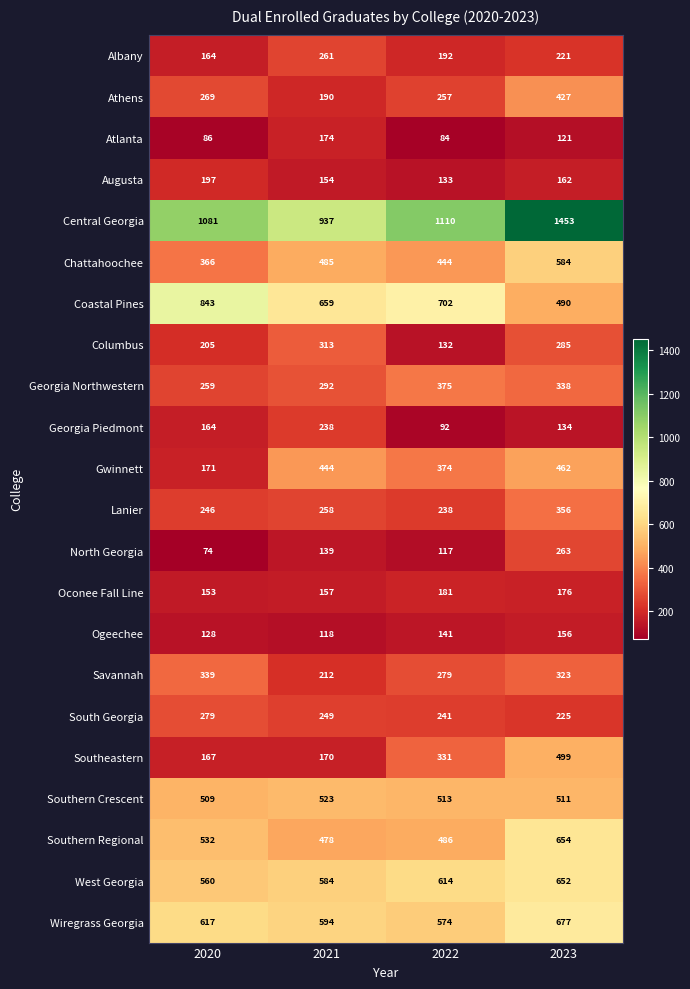

List the series in order of their peak value, highest first.

Central Georgia, Coastal Pines, Wiregrass Georgia, Southern Regional, West Georgia, Chattahoochee, Southern Crescent, Southeastern, Gwinnett, Athens, Georgia Northwestern, Lanier, Savannah, Columbus, South Georgia, North Georgia, Albany, Georgia Piedmont, Augusta, Oconee Fall Line, Atlanta, Ogeechee